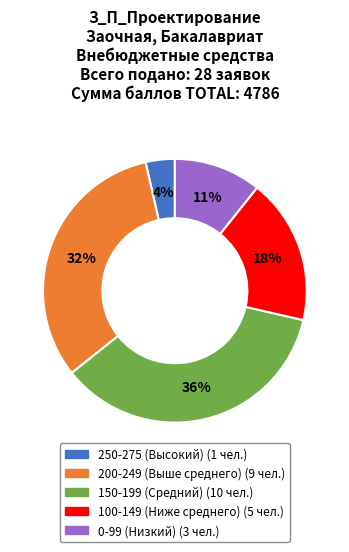

How many segments does this pie chart have?

5